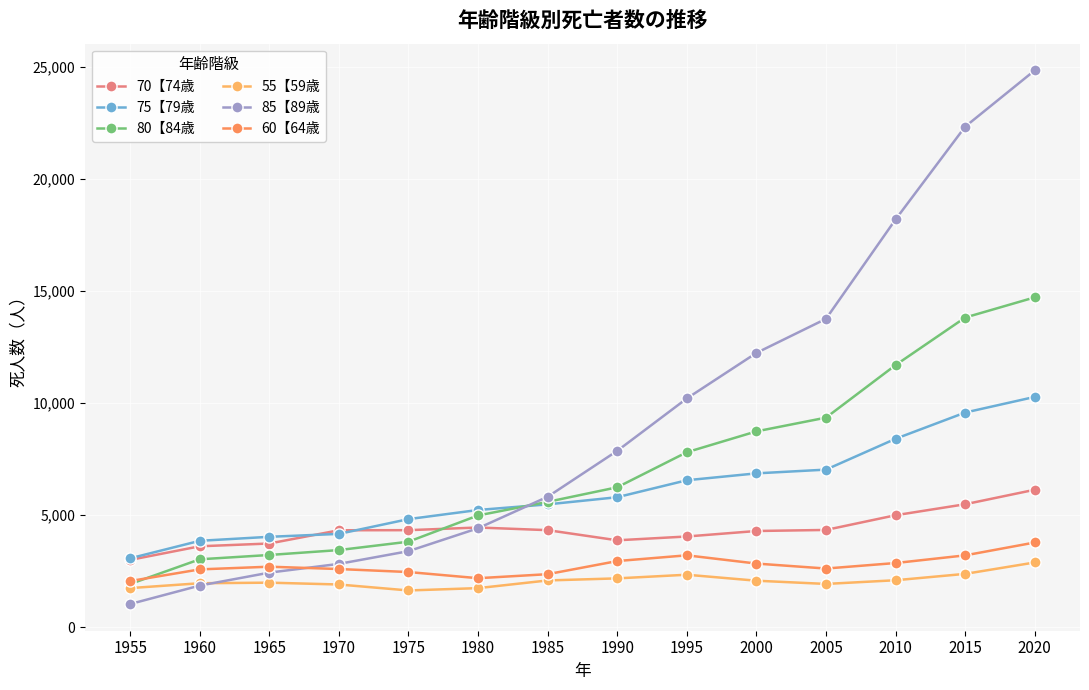

What is the value of the 80【84歳 point at the 4th from the left?

3446